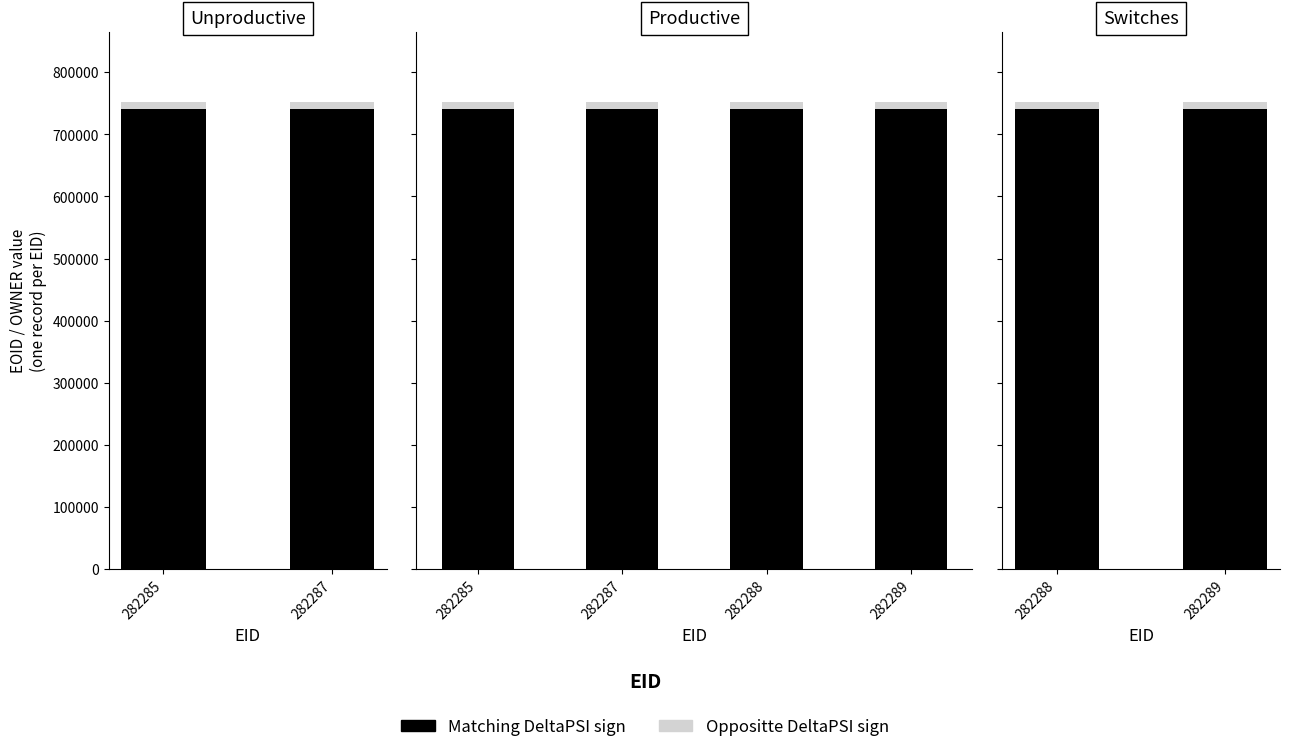

Rank the series by their maximum value, from lowest to highest.

Oppositte DeltaPSI sign, Matching DeltaPSI sign